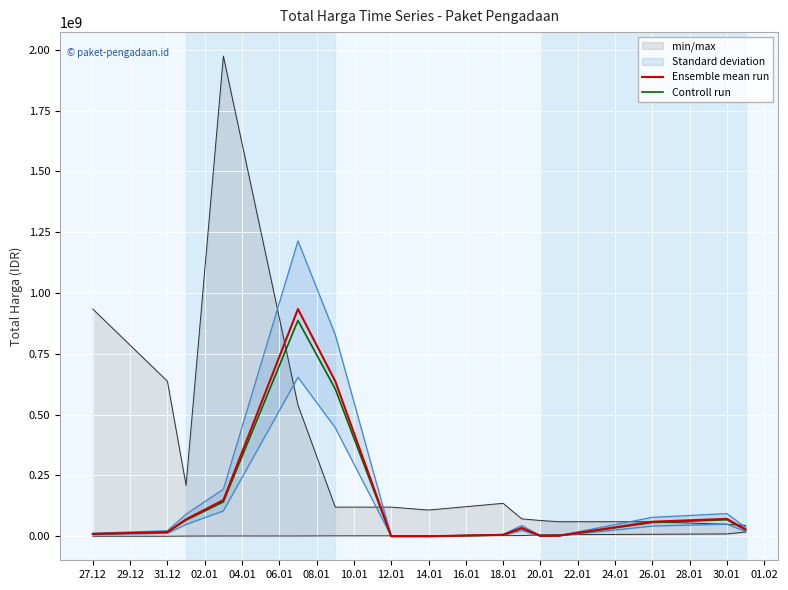

Which label corresponds to the largest value in the chart?

04.01